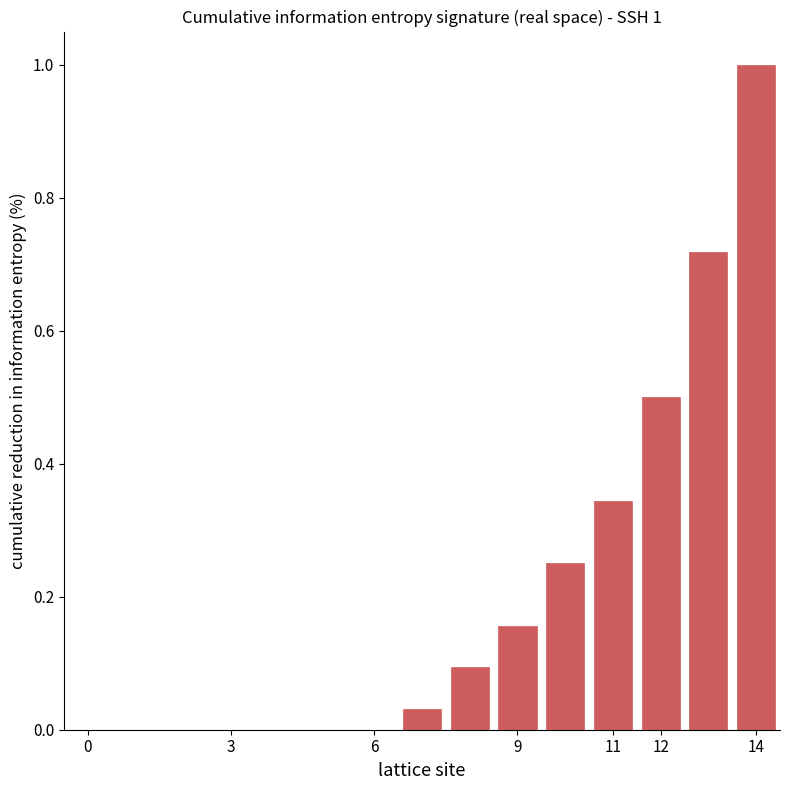

What is the sum of all values?

3.1